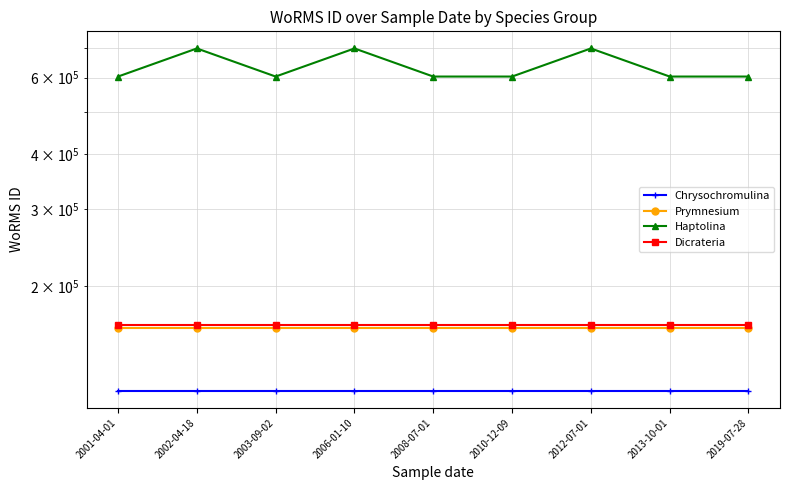

Does the chart have visible grid lines?

Yes